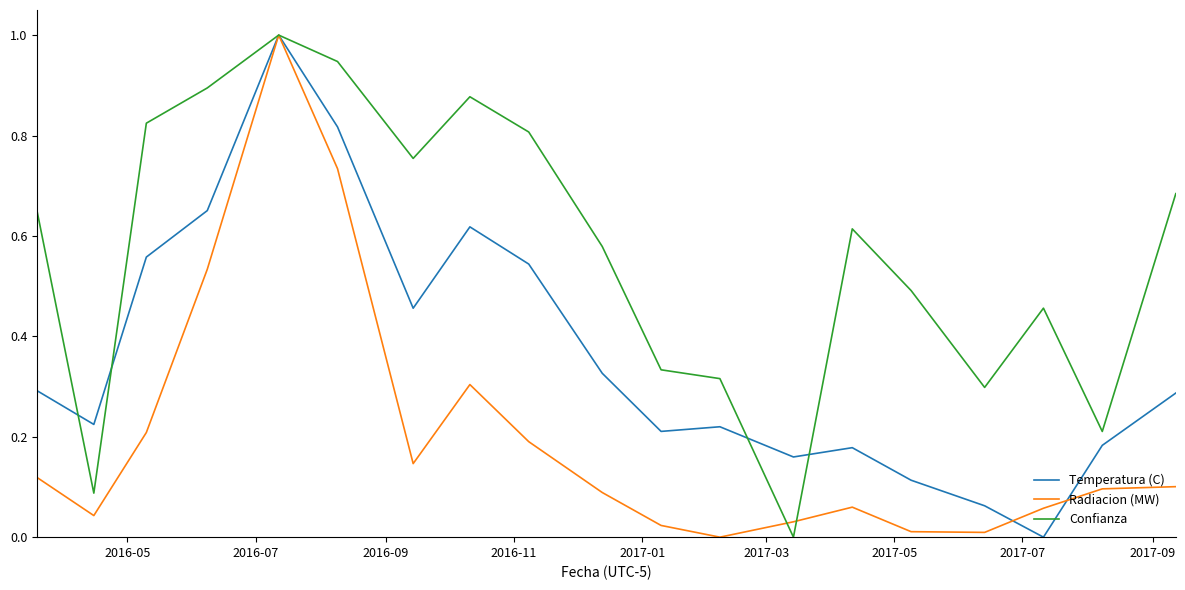

What is the average value of the Temperatura (C) series?

0.4